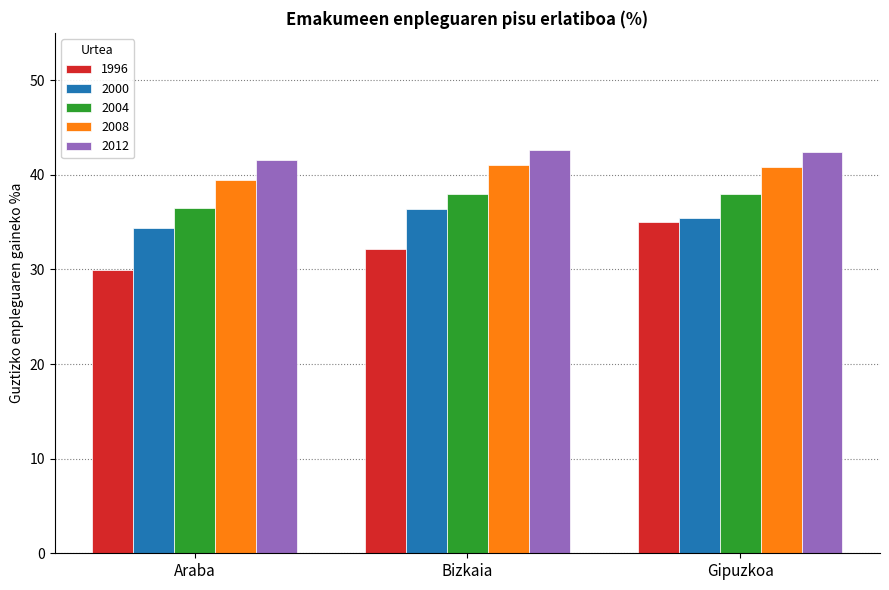

What is the spread (max minus min) of values at Araba?

11.7